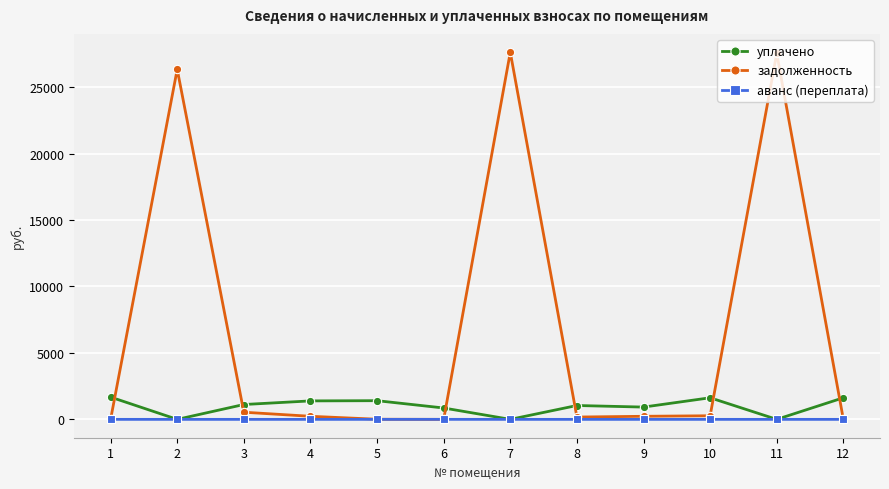

Where do задолженность and уплачено first cross each other?

1 and 2